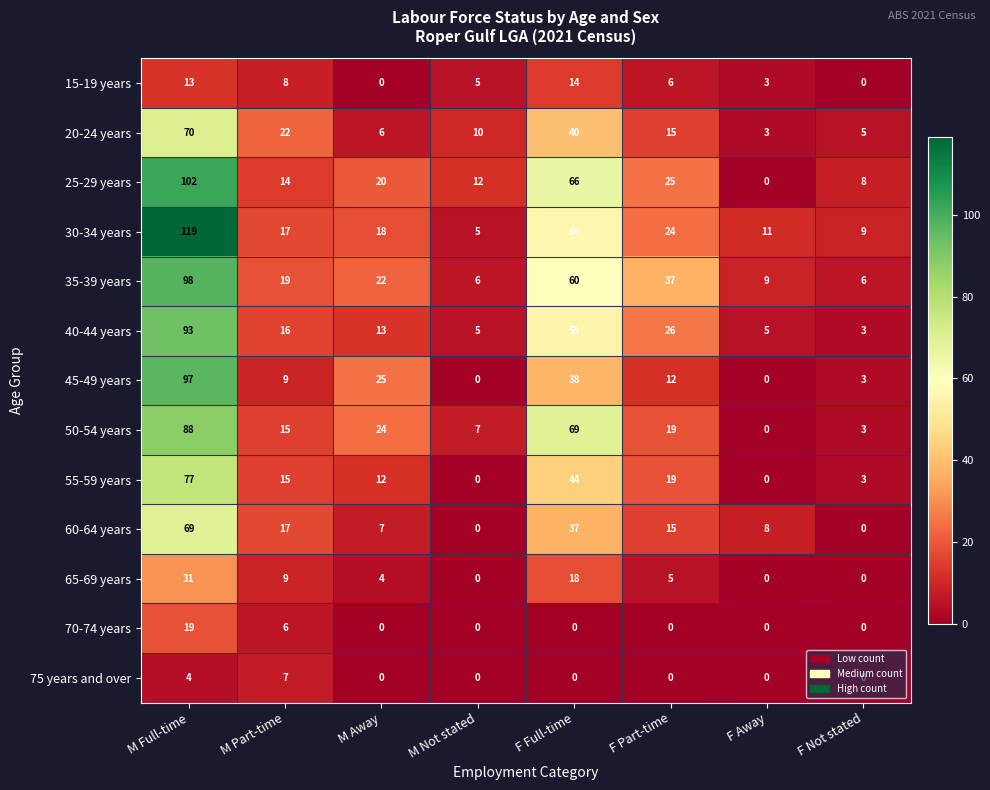

What is the greatest value displayed?

119